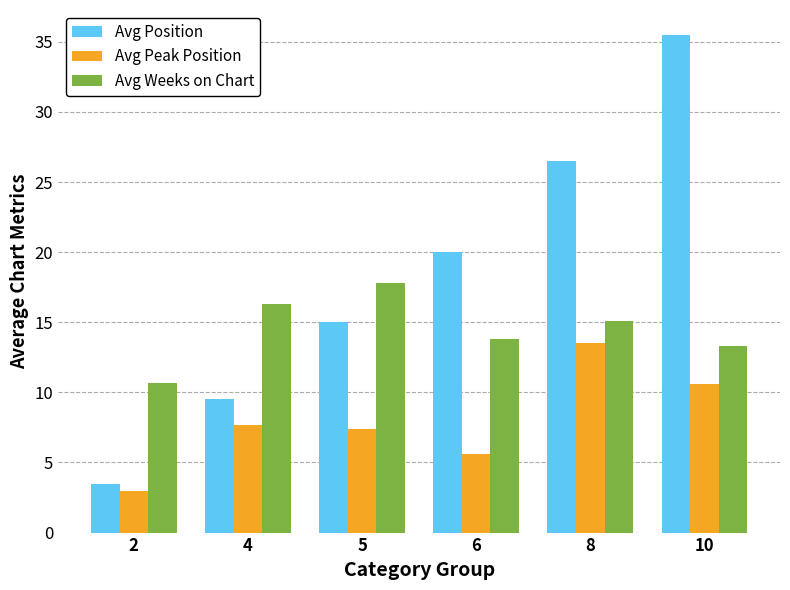

Rank the series at 4 from lowest to highest value.

Avg Peak Position, Avg Position, Avg Weeks on Chart